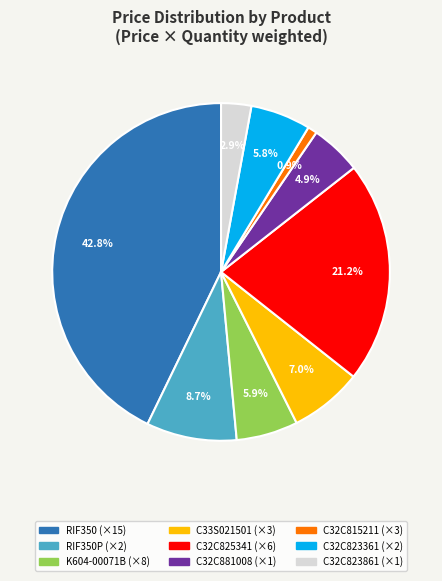

To the nearest percent, what is the average slice percentage?

11%